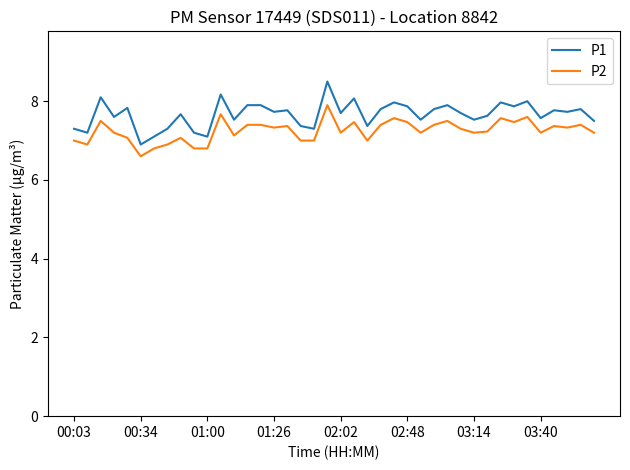

Reading left to right, extract all data points from this chart.

P1: 7.3	7.2	8.1	7.6	7.8	6.9	7.1	7.3	7.7	7.2	7.1	8.2	7.5	7.9	7.9	7.7	7.8	7.4	7.3	8.5	7.7	8.1	7.4	7.8	8.0	7.9	7.5	7.8	7.9	7.7	7.5	7.6	8.0	7.9	8.0	7.6	7.8	7.7	7.8	7.5
P2: 7.0	6.9	7.5	7.2	7.1	6.6	6.8	6.9	7.1	6.8	6.8	7.7	7.1	7.4	7.4	7.3	7.4	7.0	7.0	7.9	7.2	7.5	7.0	7.4	7.6	7.5	7.2	7.4	7.5	7.3	7.2	7.2	7.6	7.5	7.6	7.2	7.4	7.3	7.4	7.2